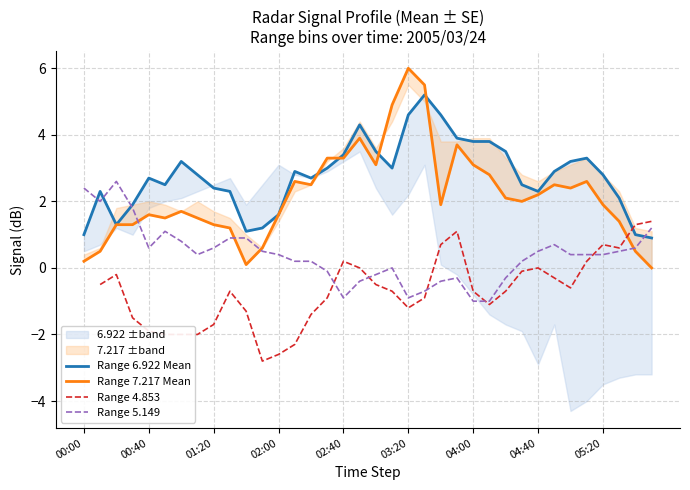

True or false: Range 7.217 Mean and Range 6.922 Mean cross at least once.

True